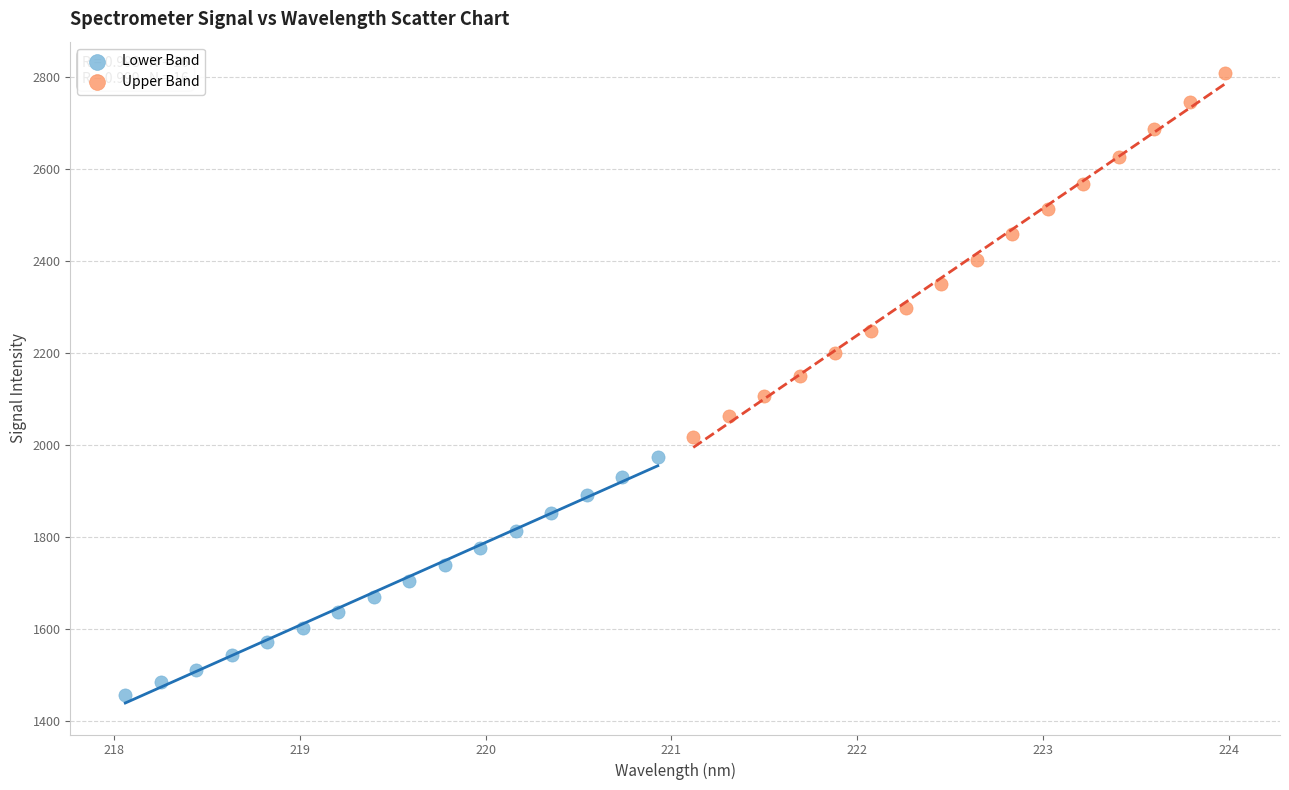

Which series contains the highest Y value?

Upper Band